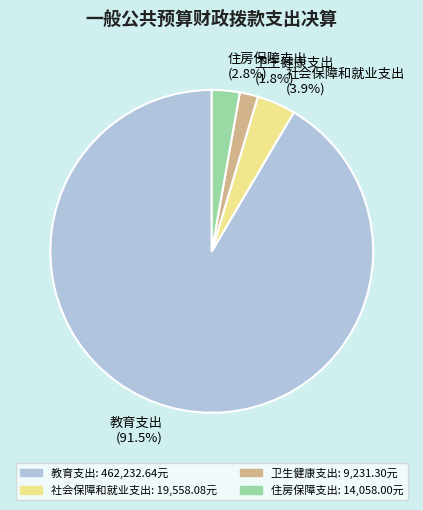

To the nearest percent, what percentage of the pie is 卫生健康支出?

2%